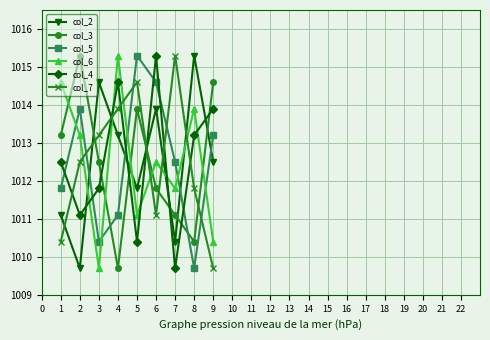

What is the minimum value for col_2?

1009.7